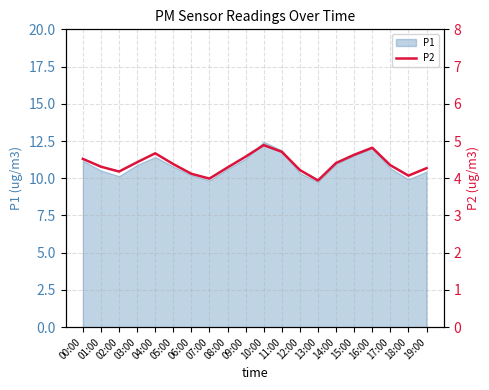

Rank the categories by value from lowest to highest.

13:00, 07:00, 18:00, 06:00, 02:00, 12:00, 19:00, 08:00, 01:00, 17:00, 05:00, 14:00, 03:00, 00:00, 09:00, 15:00, 04:00, 11:00, 16:00, 10:00